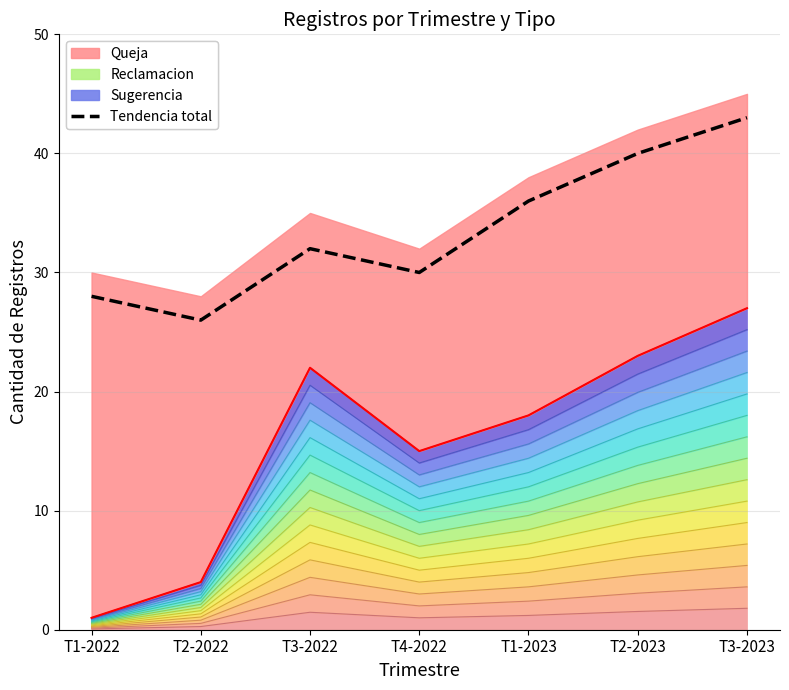

What is the label of the 3rd point from the left?

T3-2022